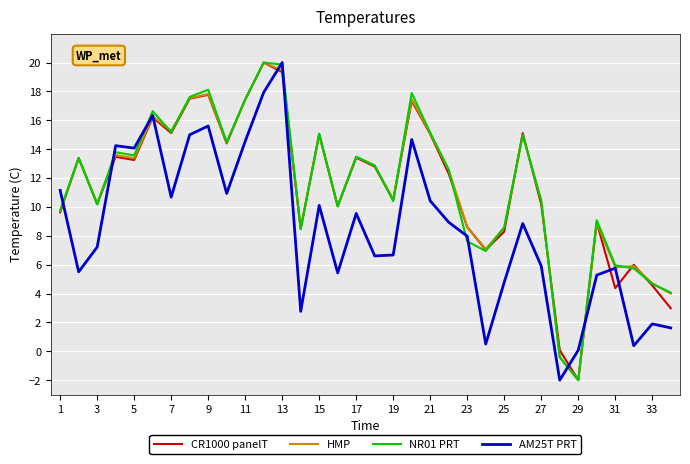

What is the minimum value shown in the chart?

-2.0